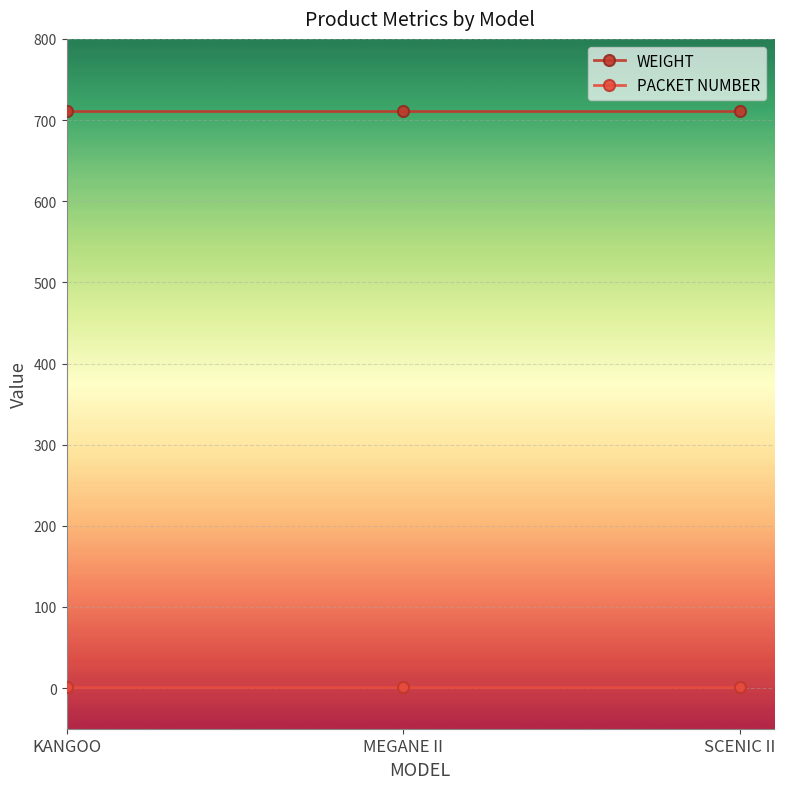

The value of WEIGHT at MEGANE II is 935. True or false?

False